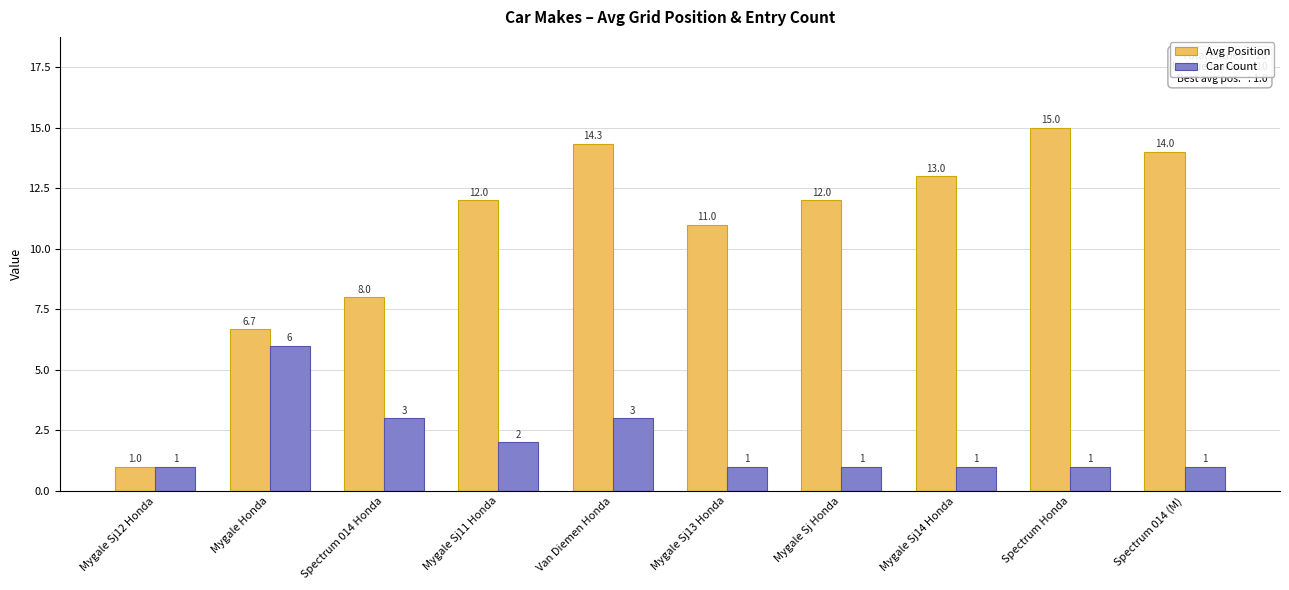

What is the difference between the maximum and minimum values in the Car Count series?

5.0